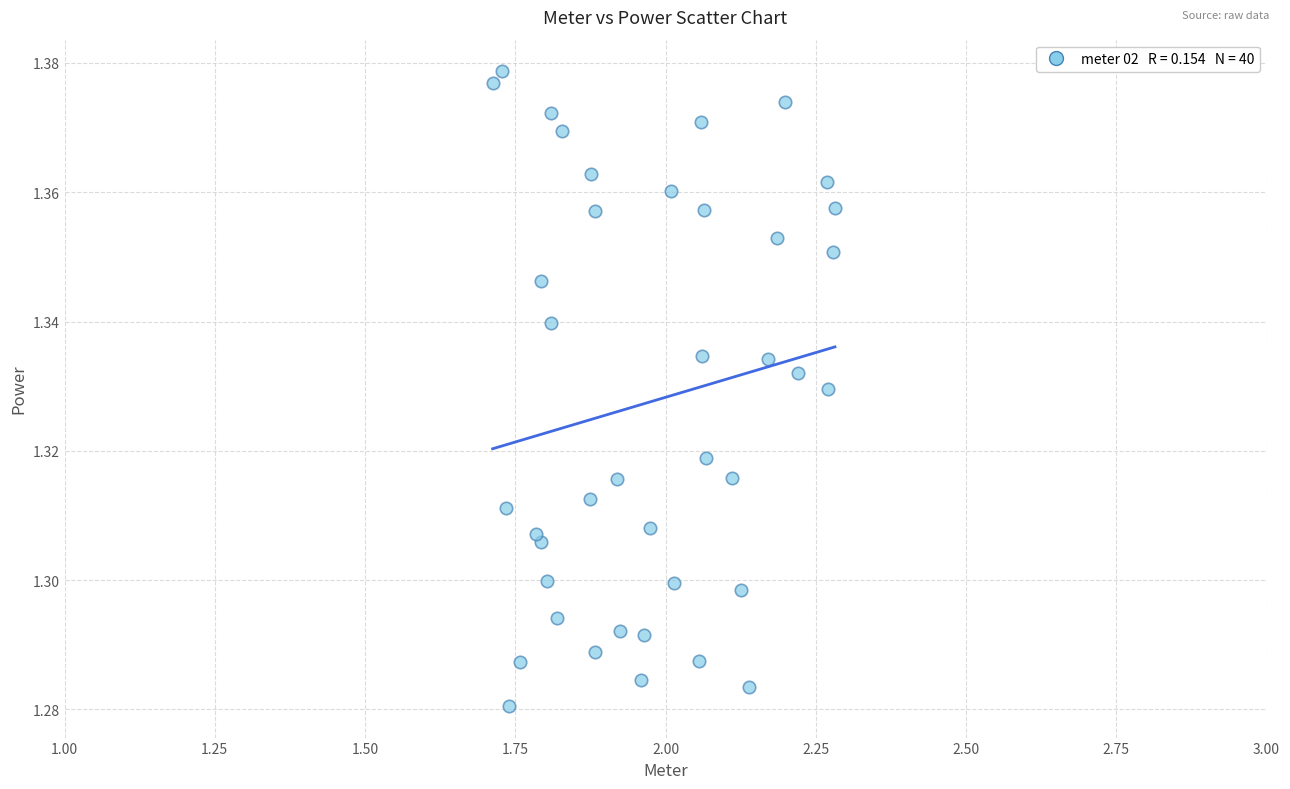

What is the range of X values (max minus min)?

0.6